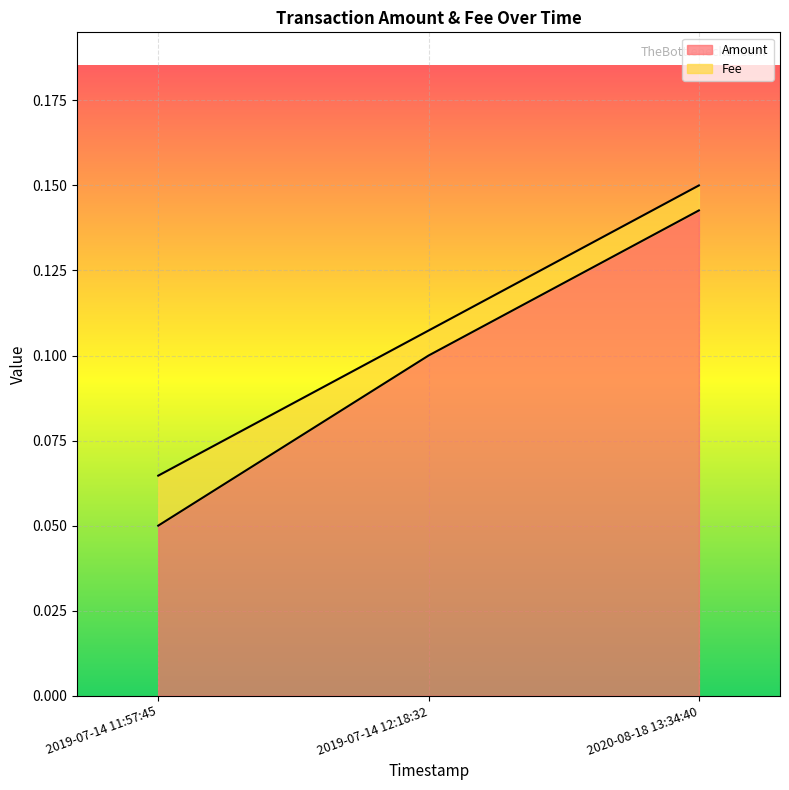

The value of Amount at 2019-07-14 12:18:32 is 0.0. True or false?

False